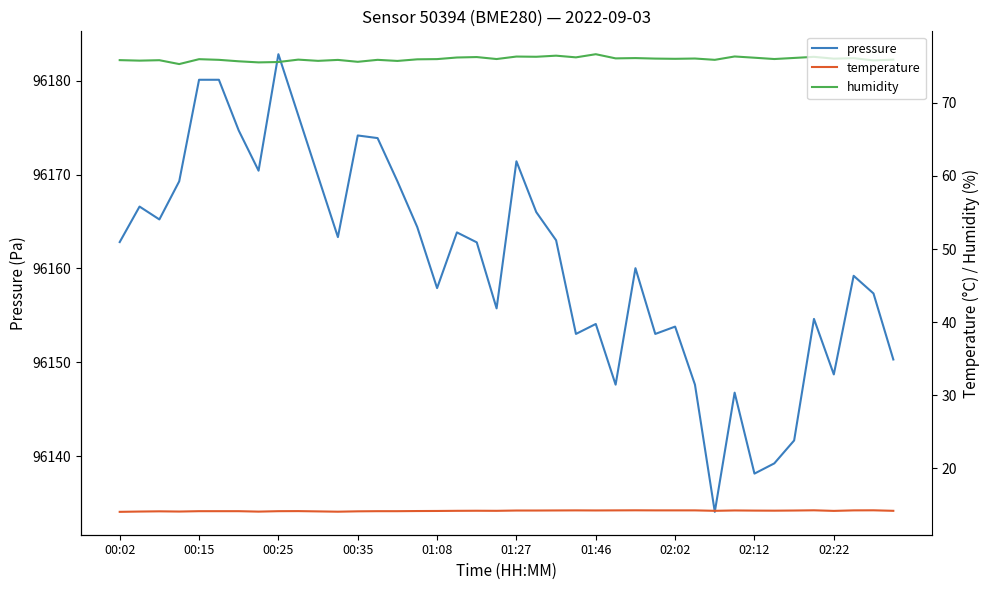

True or false: humidity and pressure cross at least once.

False